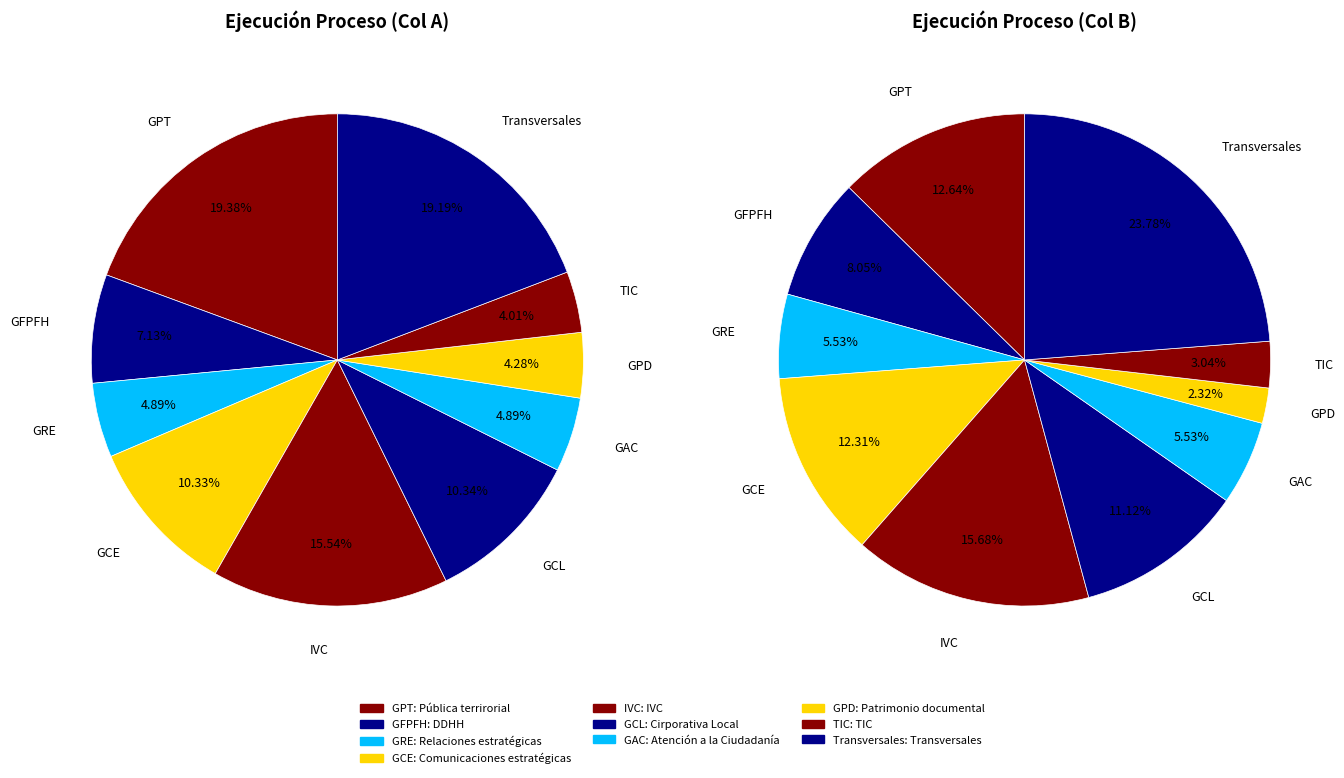

Which slice is the largest?

Pública terrirorial